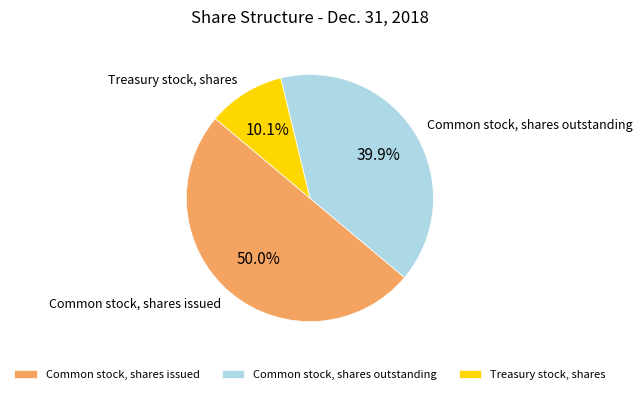

What percentage do Common stock, shares outstanding and Common stock, shares issued together represent?

89.9%